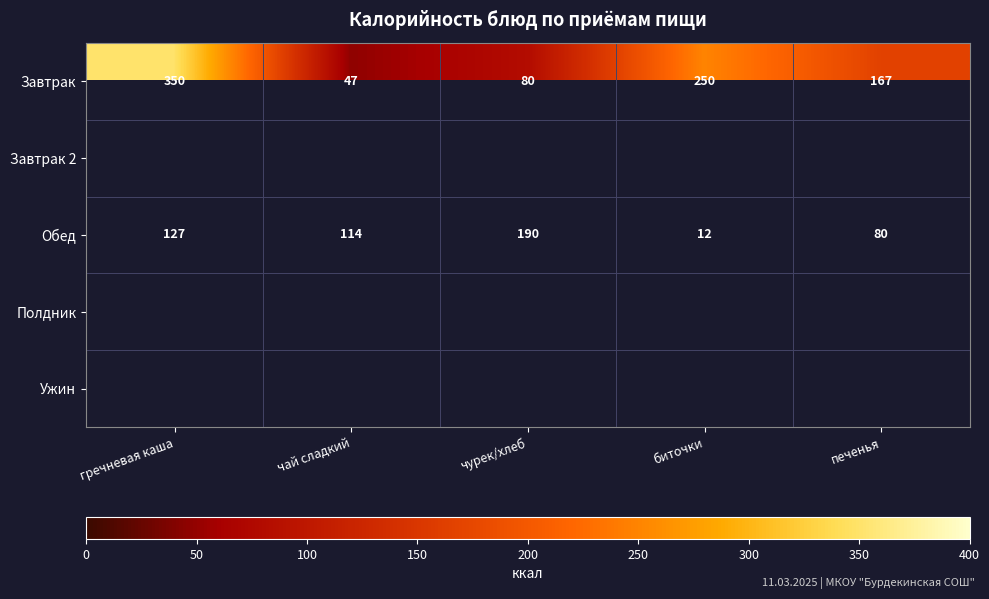

What is the sum of the Завтрак values at печенья and биточки?

417